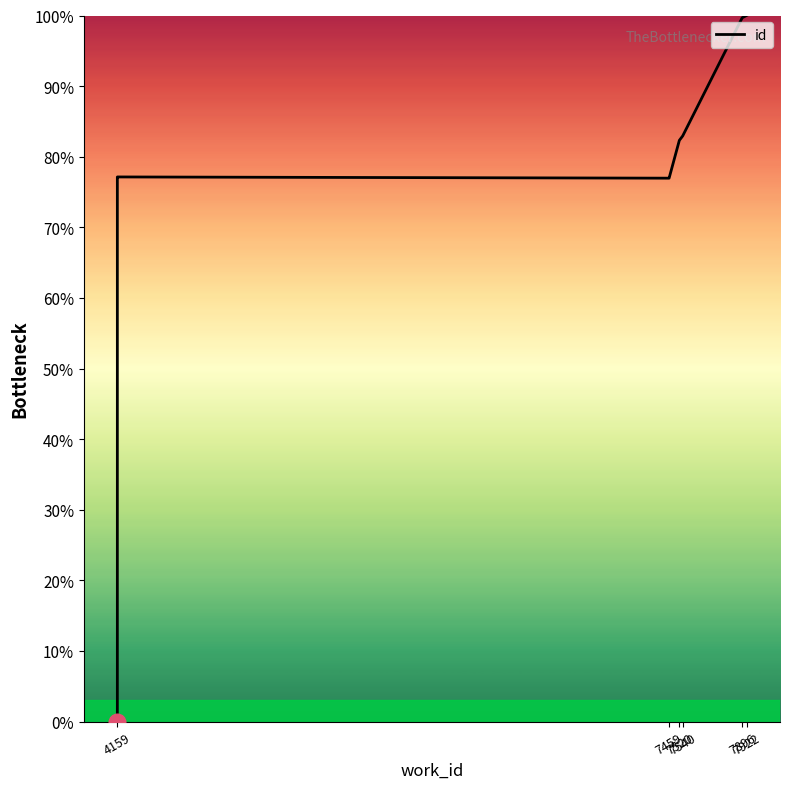

Reading right to left, what are all the values shown in this chart?

100.0	99.7	82.9	82.3	77.0	77.0	77.1	77.1	0.0